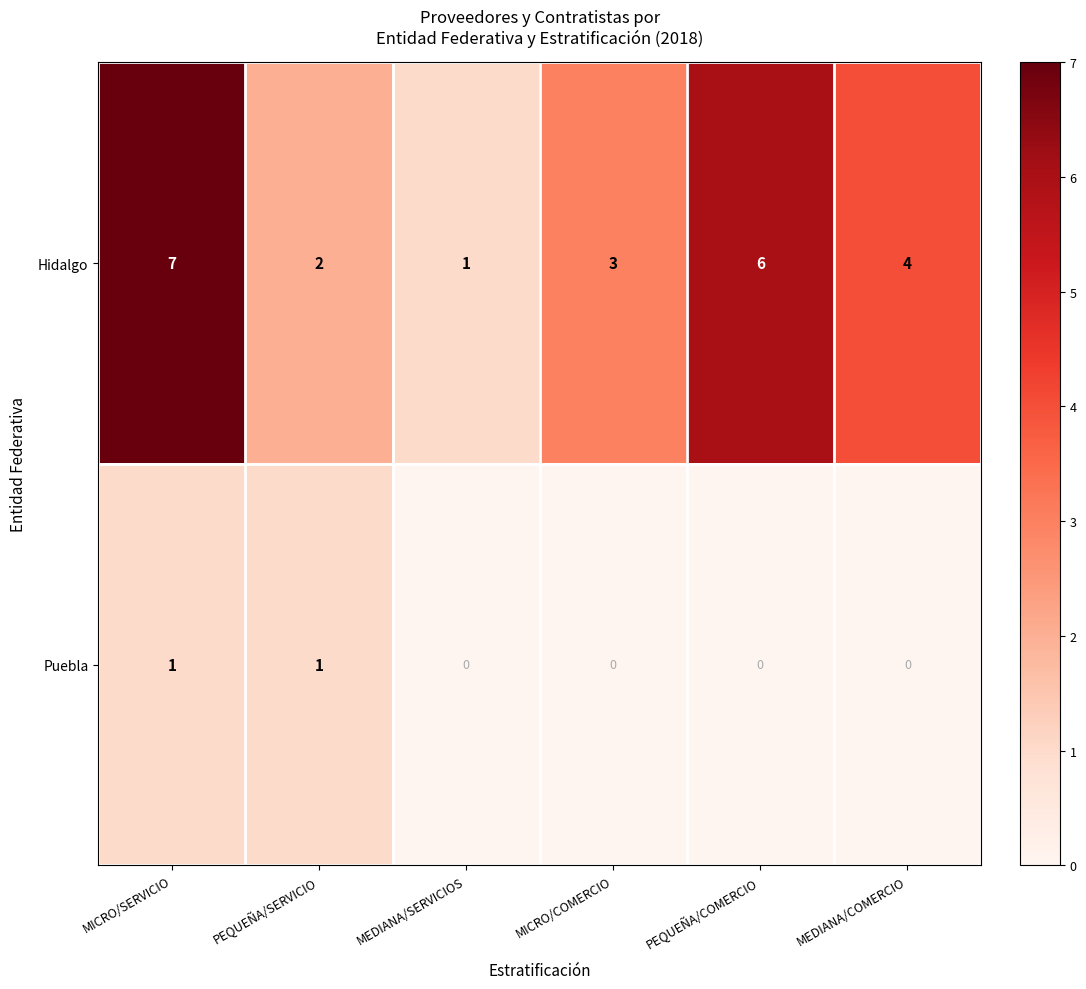

What is the spread (max minus min) of values at MEDIANA/COMERCIO?

4